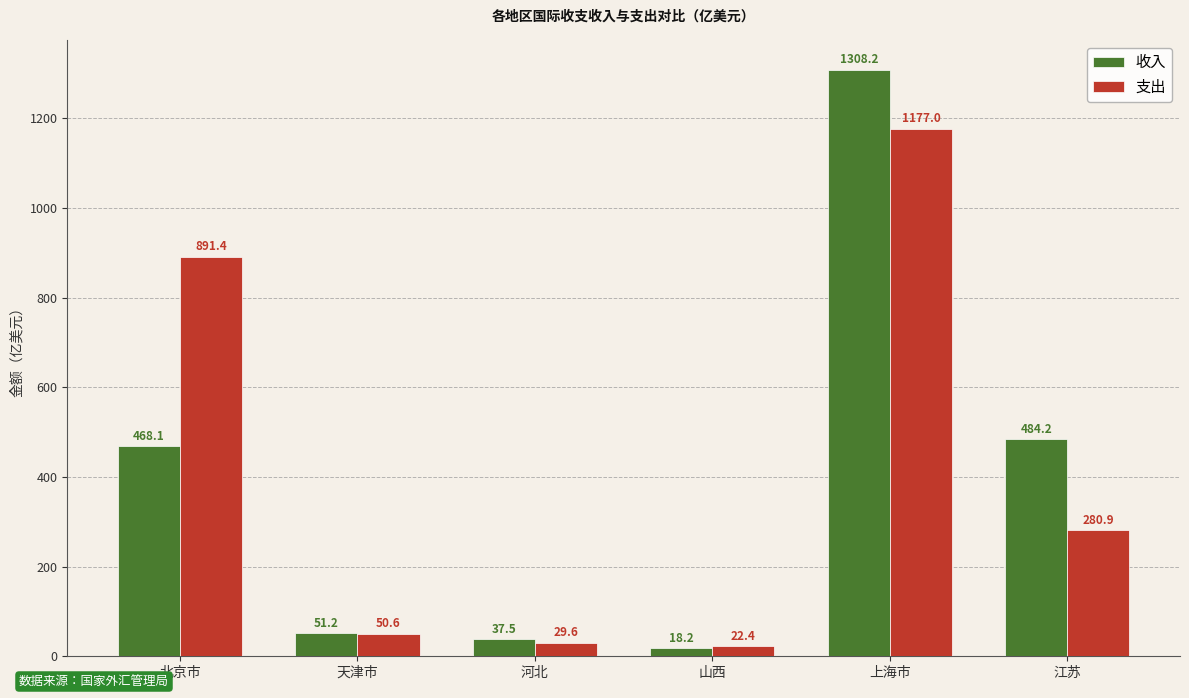

Rank the series by their average value, from lowest to highest.

收入, 支出